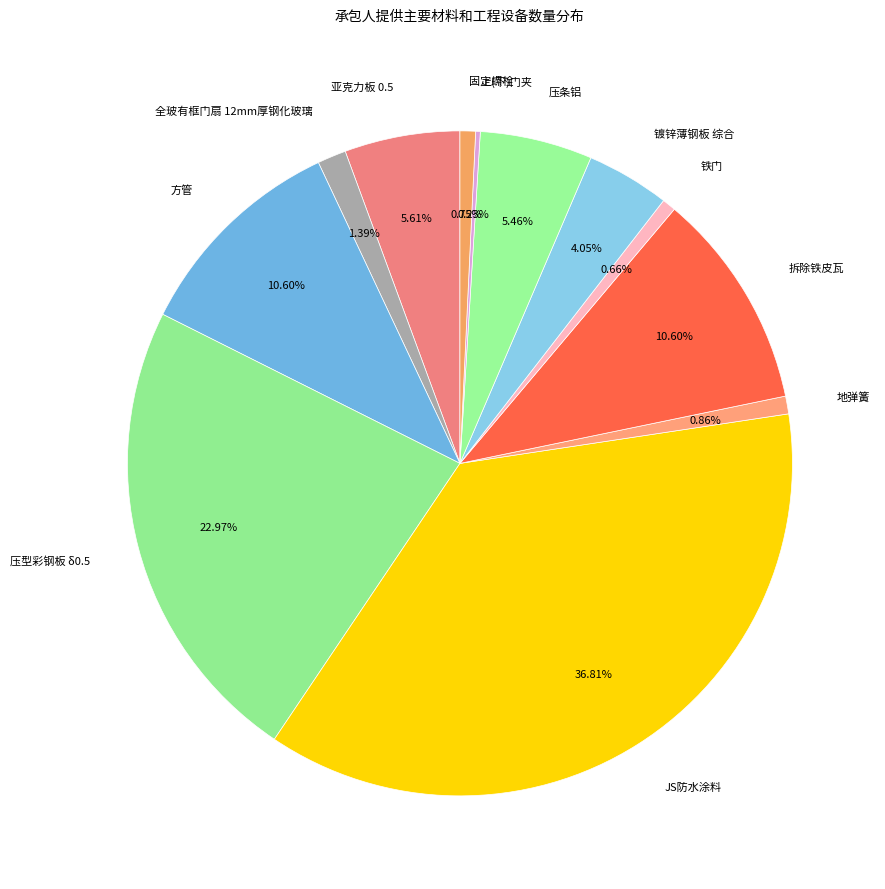

What percentage is NOT represented by 亚克力板 0.5?

94.4%